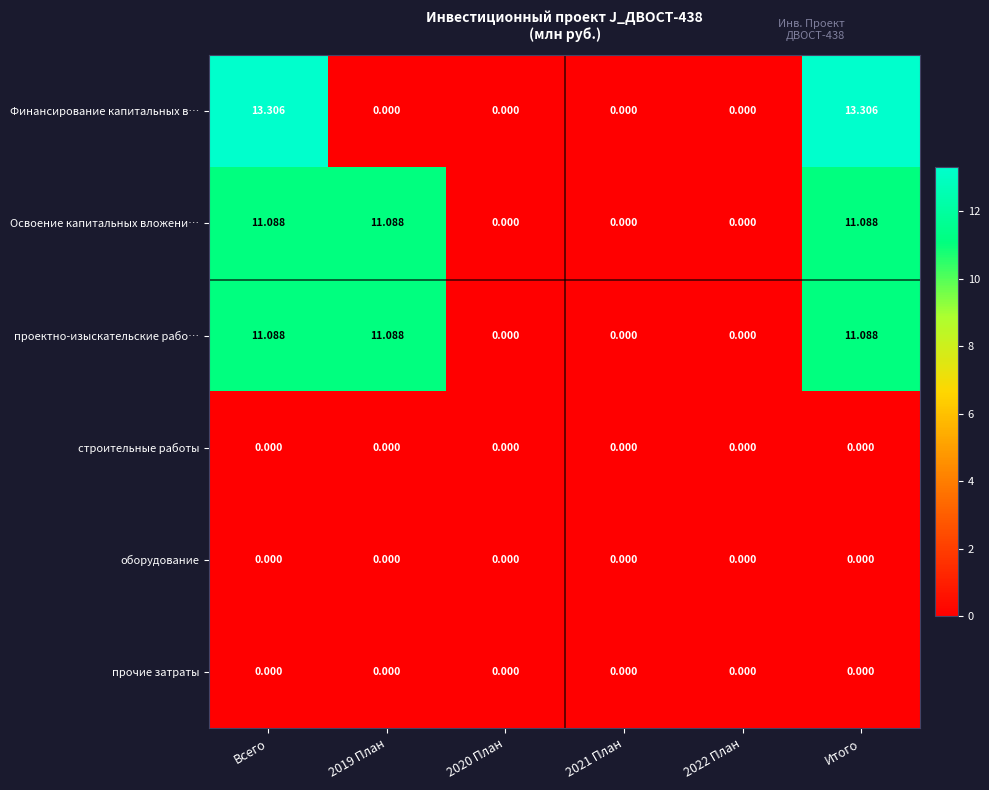

Between Всего and 2019 План, which series saw the biggest shift?

Финансирование капитальных в…